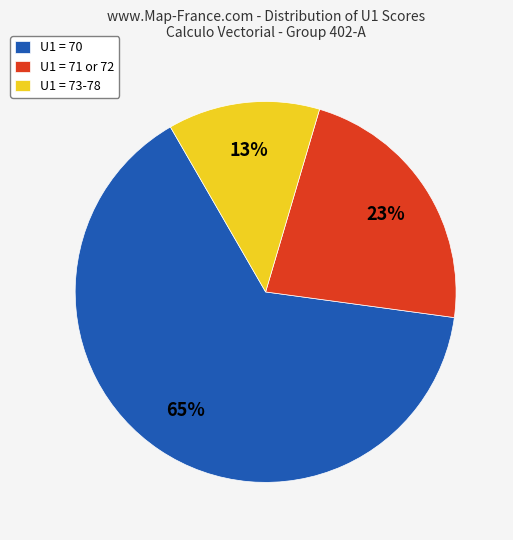

What percentage is the U1 = 73-78 slice, to the nearest percent?

13%